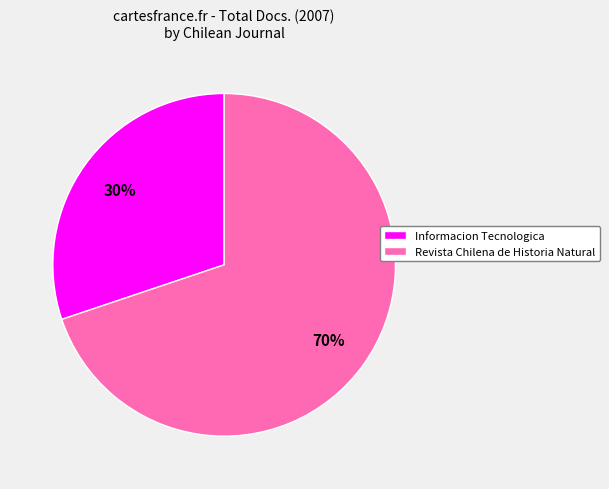

Rank the categories by value from highest to lowest.

Revista Chilena de Historia Natural, Informacion Tecnologica